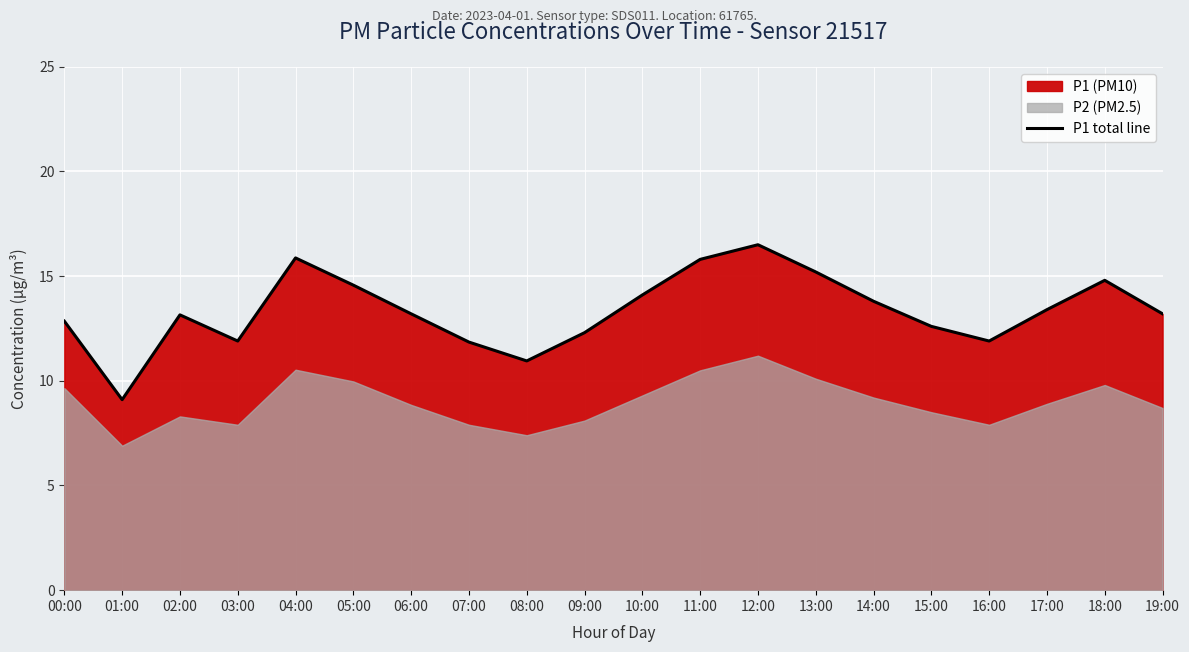

What is the approximate value at 08:00?

10.9